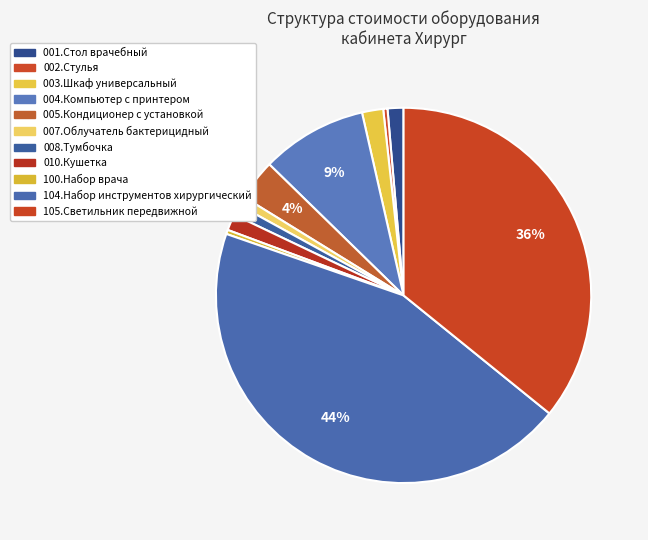

Does any single category account for the majority?

No